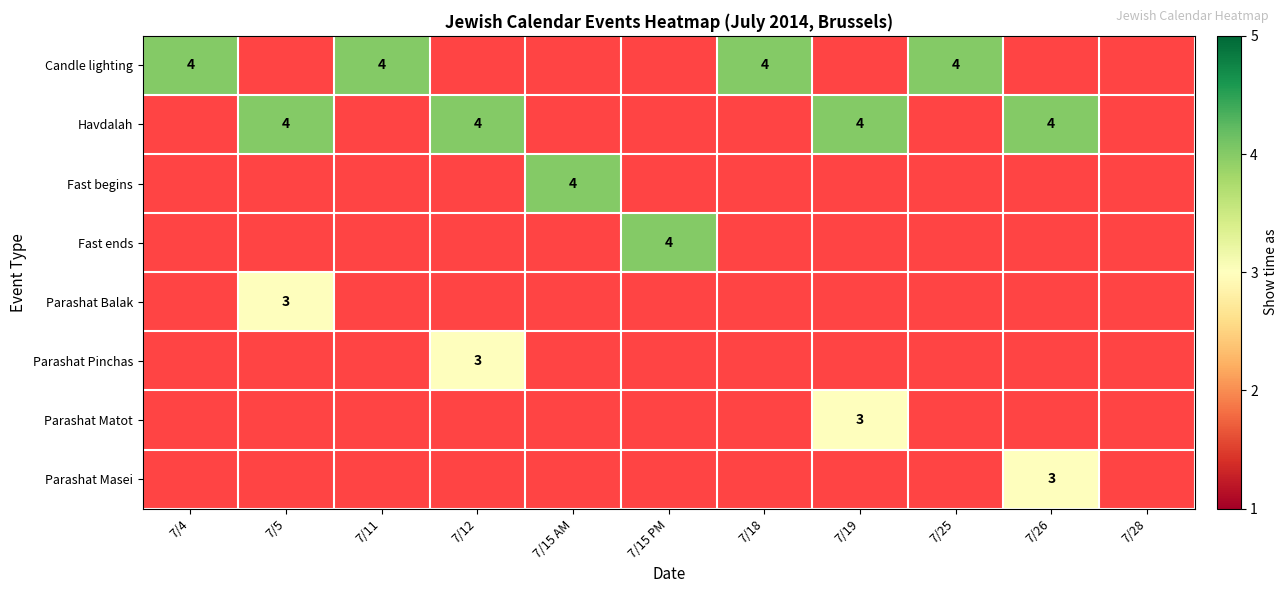

The value of Candle lighting at 7/11 is 2. True or false?

False